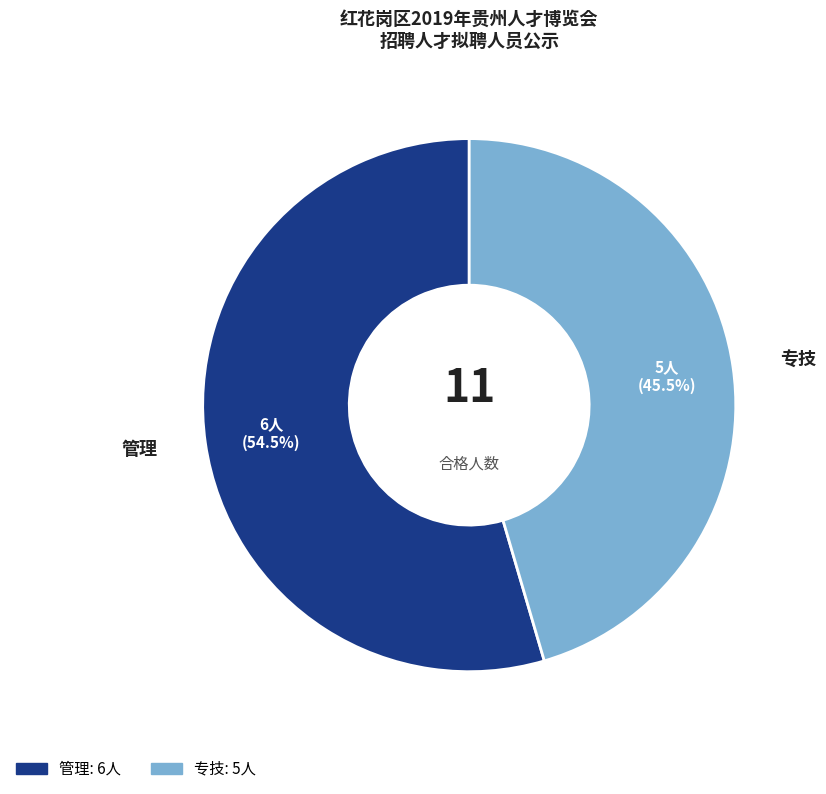

What is the smallest slice in the pie chart?

专技